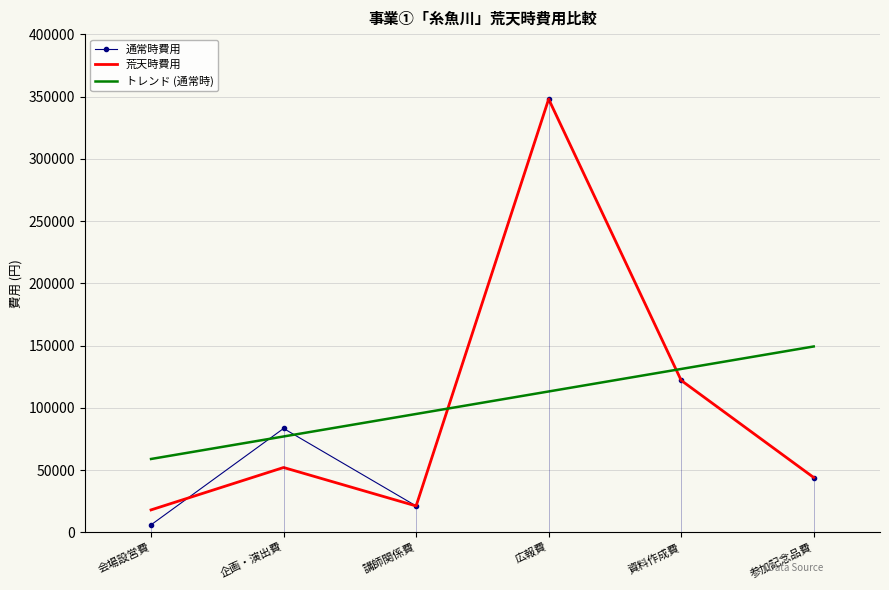

Which series has the widest spread of values?

通常時費用